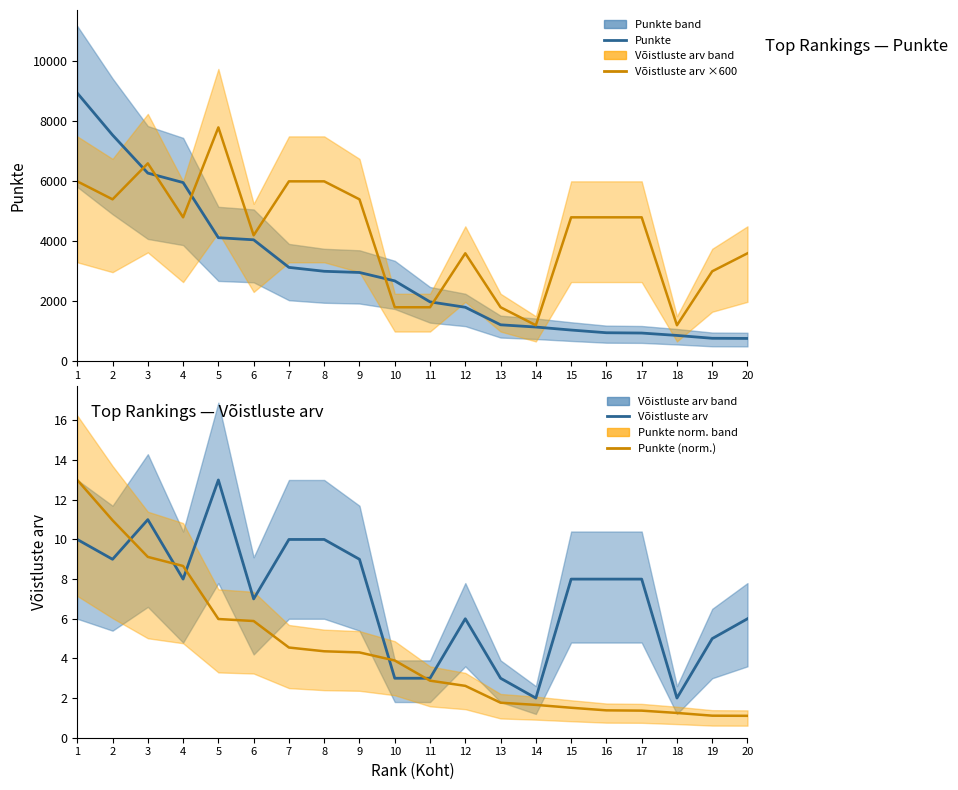

Reading left to right, transcribe all the data shown in this chart.

Punkte (median): 1=8945.0	2=7545.0	3=6275.0	4=5960.0	5=4120.0	6=4050.0	7=3130.0	8=3000.0	9=2960.0	10=2680.0	11=1980.0	12=1800.0	13=1215.0	14=1140.0	15=1040.0	16=950.0	17=940.0	18=860.0	19=765.0	20=760.0
Võistluste arv (scaled): 1=6000.0	2=5400.0	3=6600.0	4=4800.0	5=7800.0	6=4200.0	7=6000.0	8=6000.0	9=5400.0	10=1800.0	11=1800.0	12=3600.0	13=1800.0	14=1200.0	15=4800.0	16=4800.0	17=4800.0	18=1200.0	19=3000.0	20=3600.0
Võistluste arv: 1=10.0	2=9.0	3=11.0	4=8.0	5=13.0	6=7.0	7=10.0	8=10.0	9=9.0	10=3.0	11=3.0	12=6.0	13=3.0	14=2.0	15=8.0	16=8.0	17=8.0	18=2.0	19=5.0	20=6.0
Punkte (normalized): 1=13.0	2=11.0	3=9.1	4=8.7	5=6.0	6=5.9	7=4.5	8=4.4	9=4.3	10=3.9	11=2.9	12=2.6	13=1.8	14=1.7	15=1.5	16=1.4	17=1.4	18=1.2	19=1.1	20=1.1